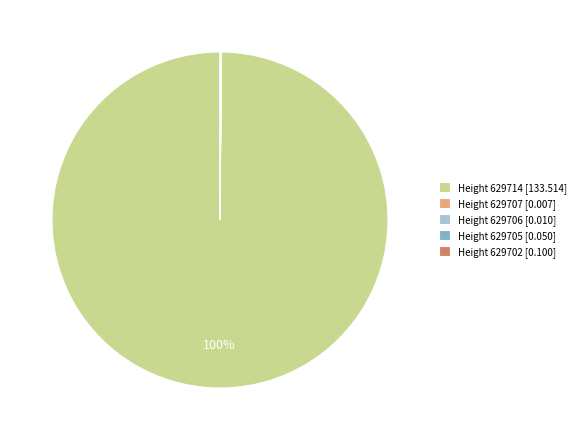

What is the largest slice in the pie chart?

Height 629714 [133.514]